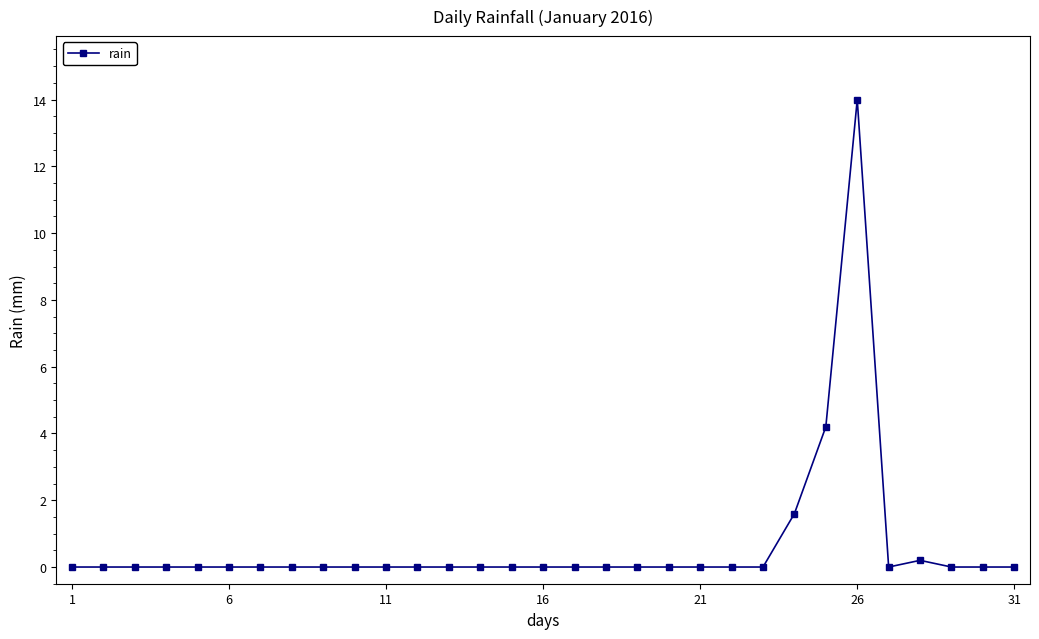

What is the maximum value shown in the chart?

14.0